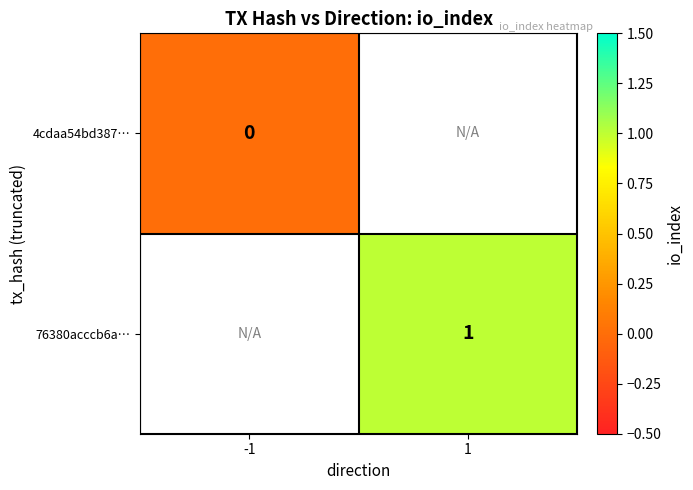

The 76380acccb6a… series shows 0 at 1. True or false?

False